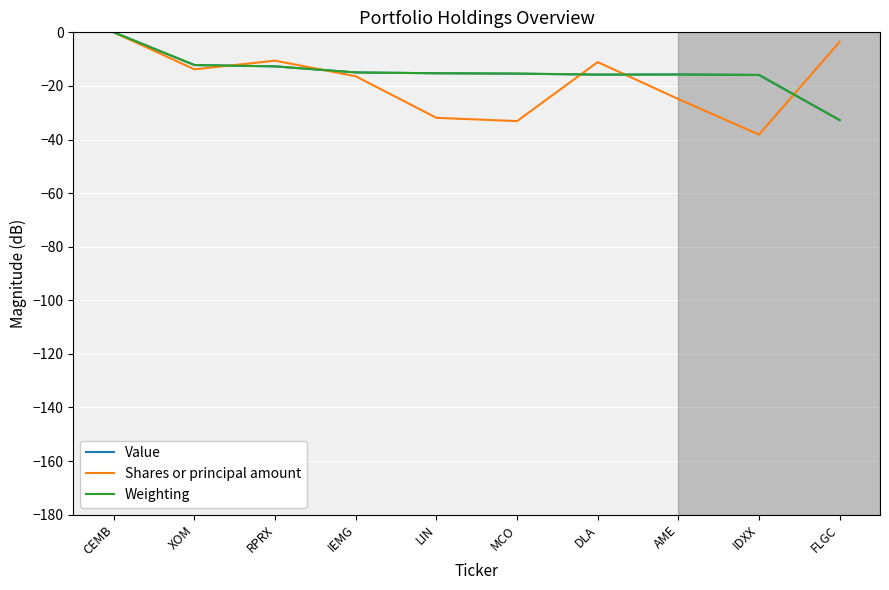

What is the difference between the Shares or principal amount values at LIN and XOM?

18.1